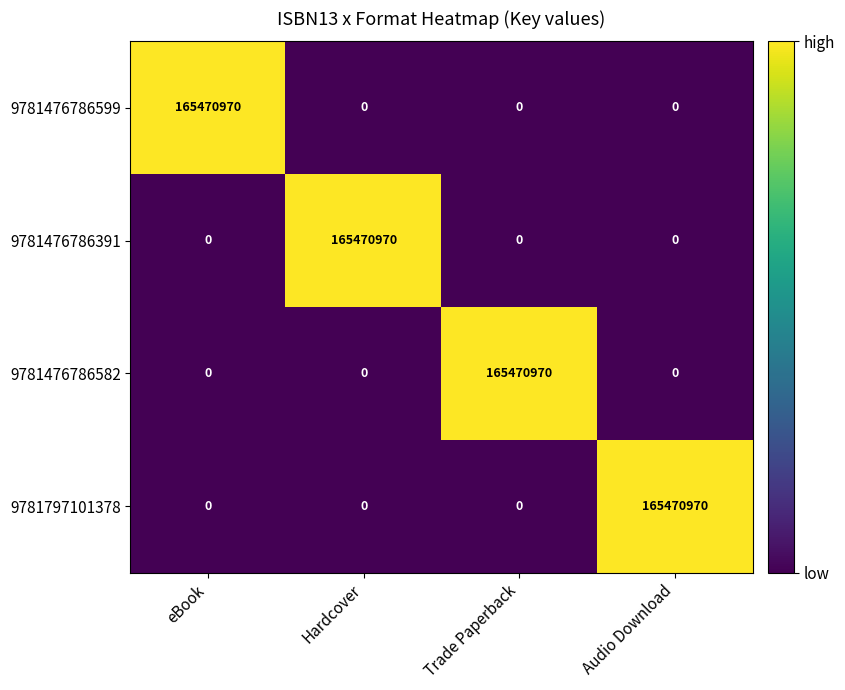

What is the difference between the highest and lowest values at Trade Paperback?

165470970